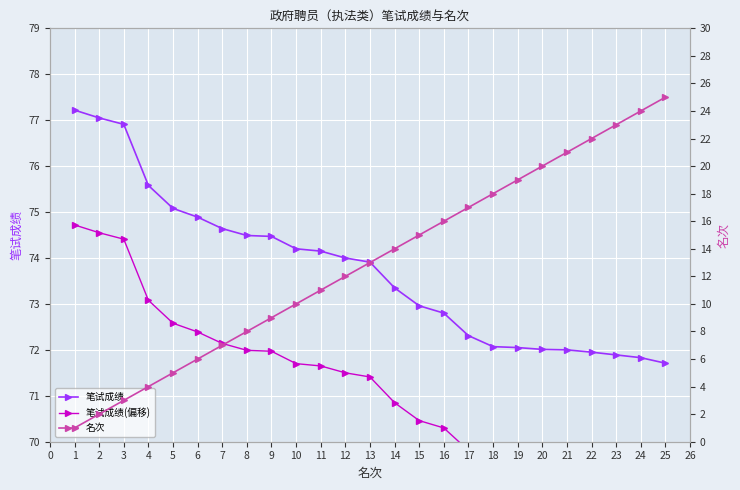

True or false: 名次 and 笔试成绩 cross at least once.

False